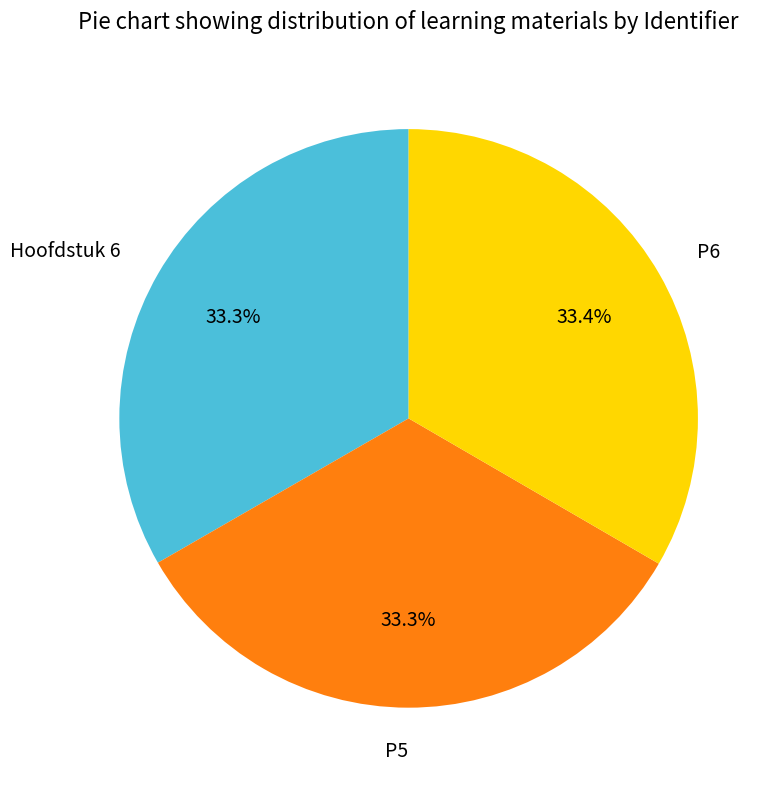

Does Hoofdstuk 6 represent more than half of the total?

No